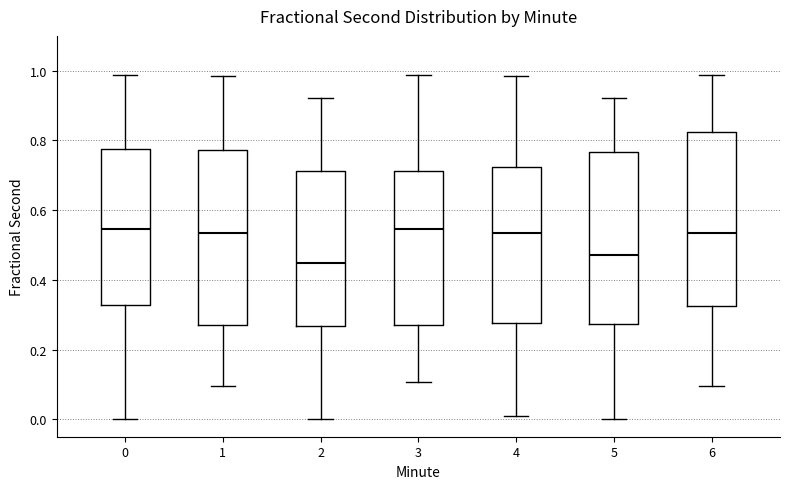

Reading left to right, transcribe this box plot: for each box, give where its median line is, the range the box spans, and where its two whiskers end, as read against the y-axis. The values are not printed on the chart, so give them approximately, as read against the axis.

0: median 0.54, box 0.32 to 0.78, whiskers 0.00 to 0.98
1: median 0.54, box 0.26 to 0.78, whiskers 0.10 to 0.98
2: median 0.44, box 0.26 to 0.72, whiskers 0.00 to 0.92
3: median 0.54, box 0.26 to 0.72, whiskers 0.10 to 0.98
4: median 0.54, box 0.28 to 0.72, whiskers 0.00 to 0.98
5: median 0.48, box 0.28 to 0.76, whiskers 0.00 to 0.92
6: median 0.54, box 0.32 to 0.82, whiskers 0.10 to 0.98